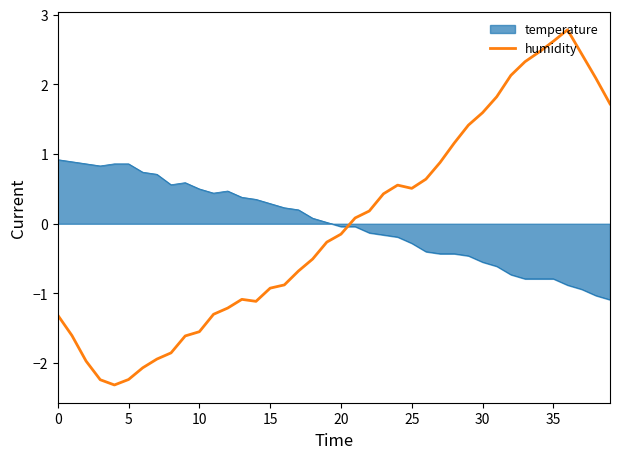

Which series has the widest spread of values?

humidity